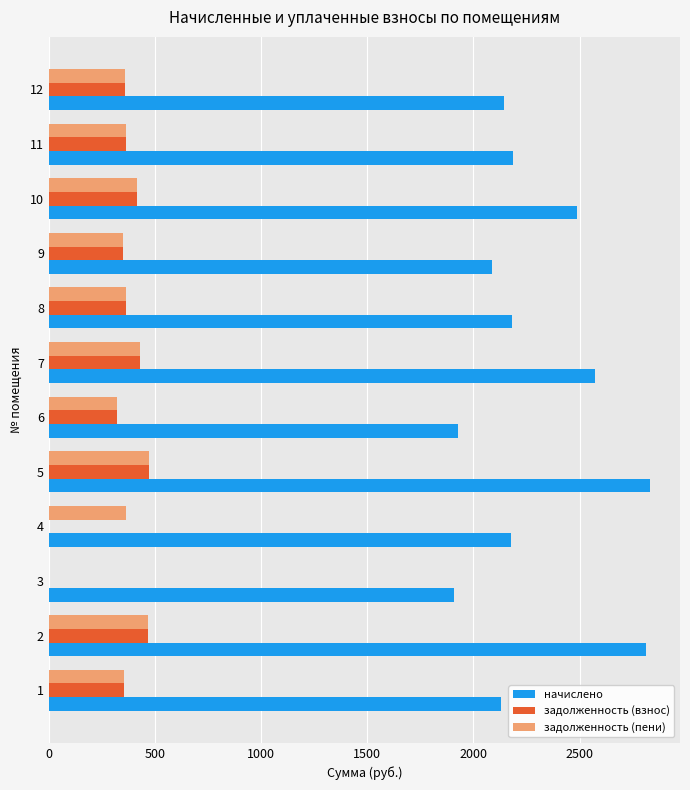

The value of начислено at 1 is 2130.0. True or false?

True